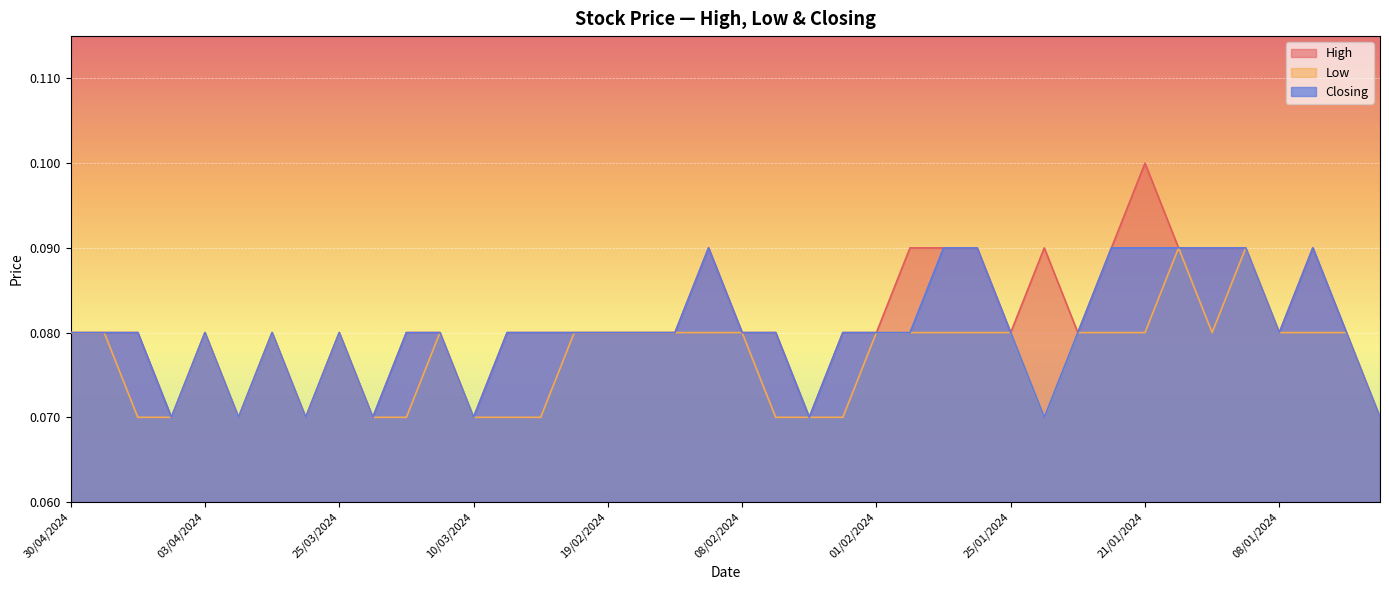

True or false: Closing has more than 2 interior local peaks.

True